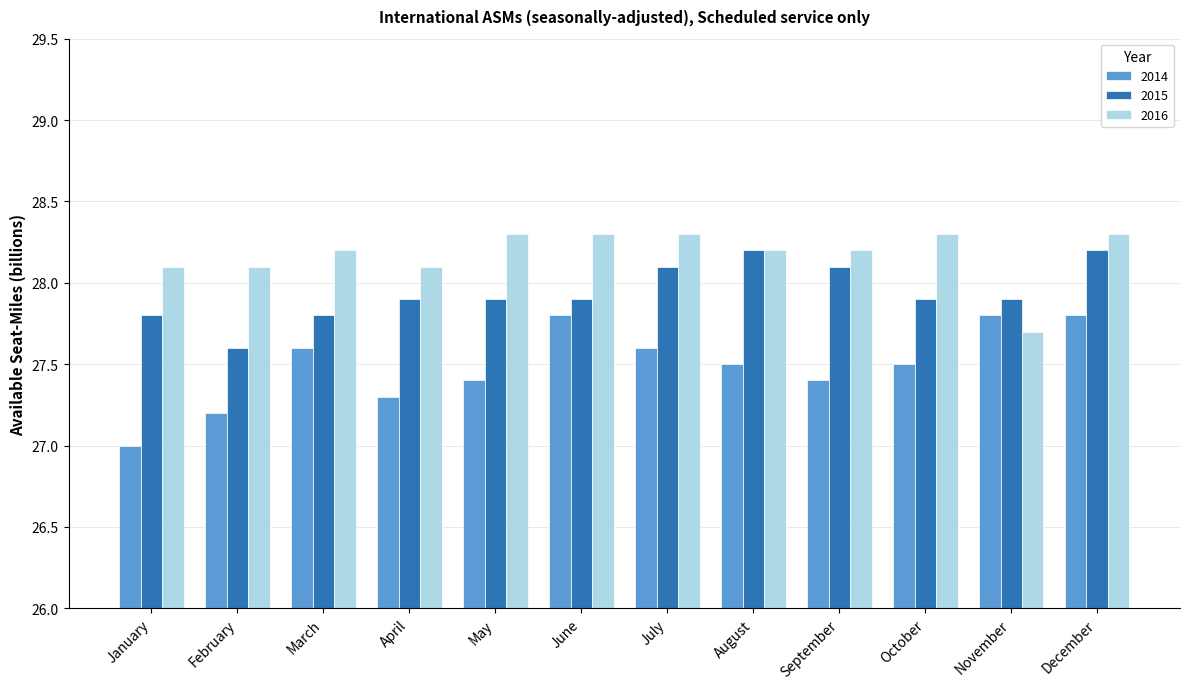

What is the difference between the maximum and minimum values in the 2016 series?

0.6